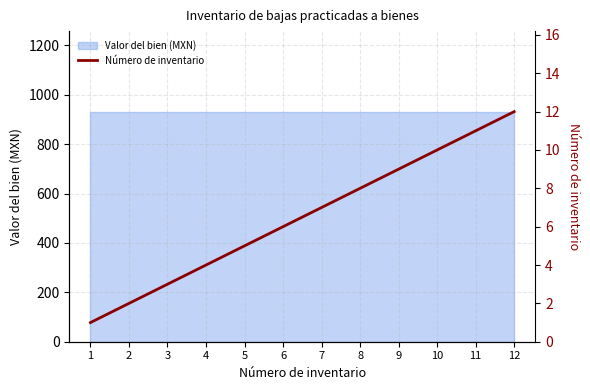

Where does the data first go above 7?

8